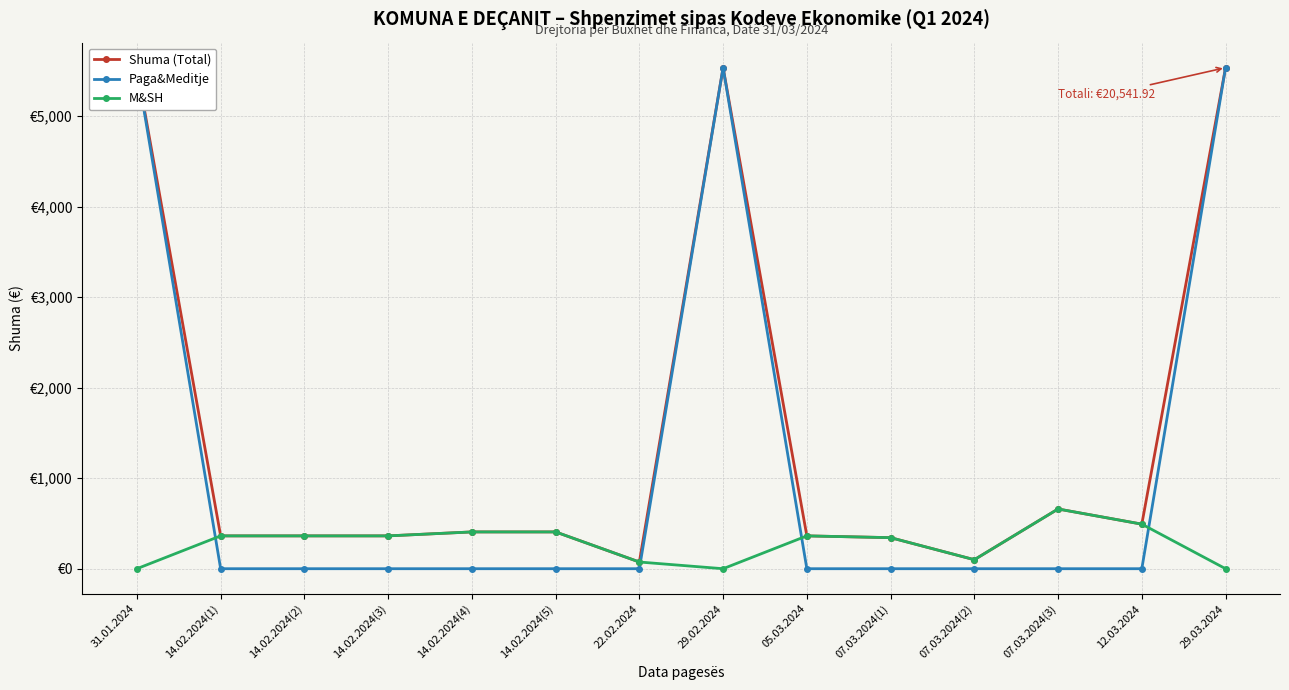

The value of M&SH at 07.03.2024(2) is 172.2. True or false?

False